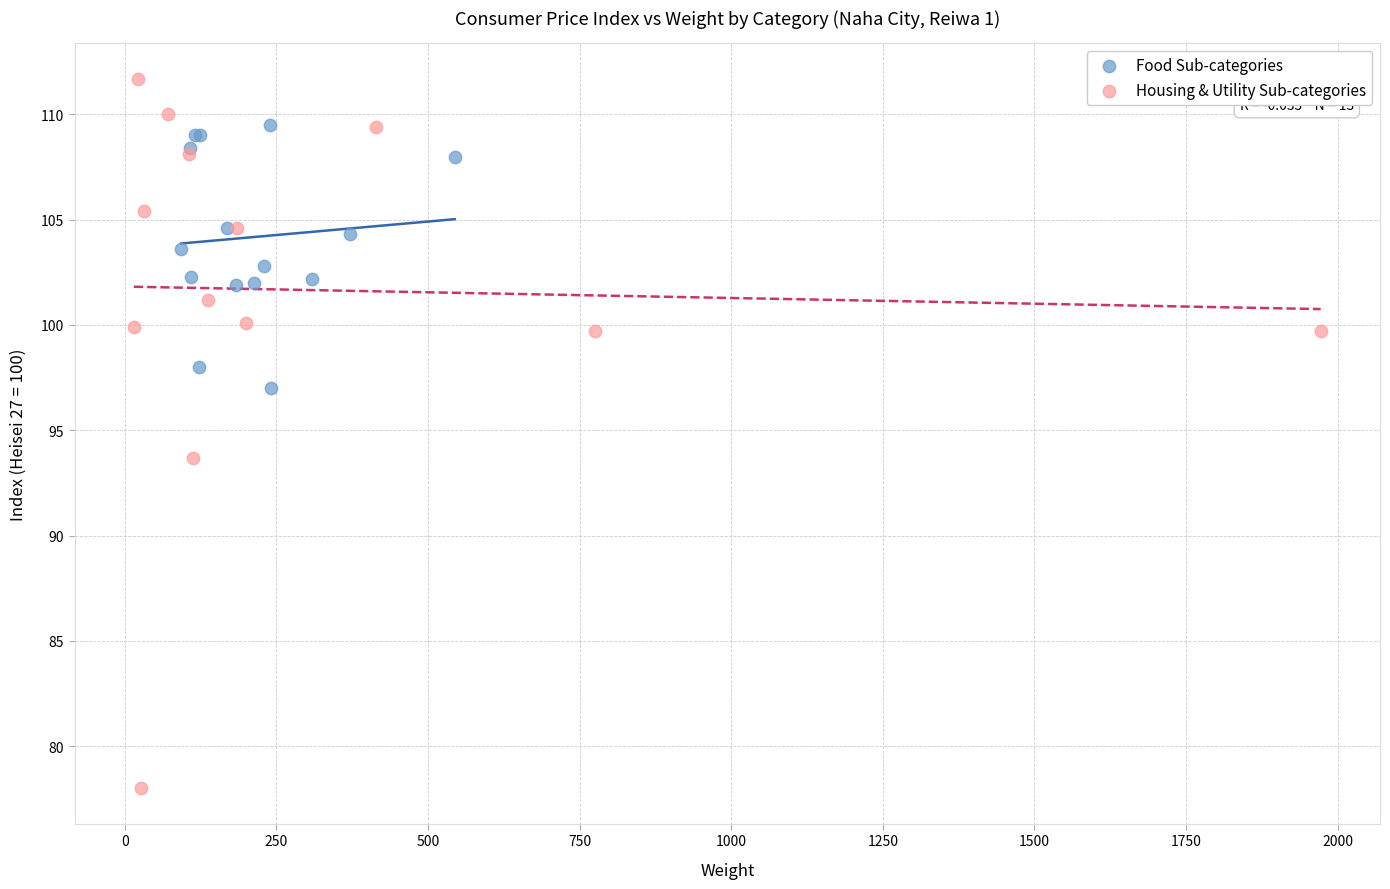

Which series has the largest Y range (max minus min)?

Housing & Utility Sub-categories